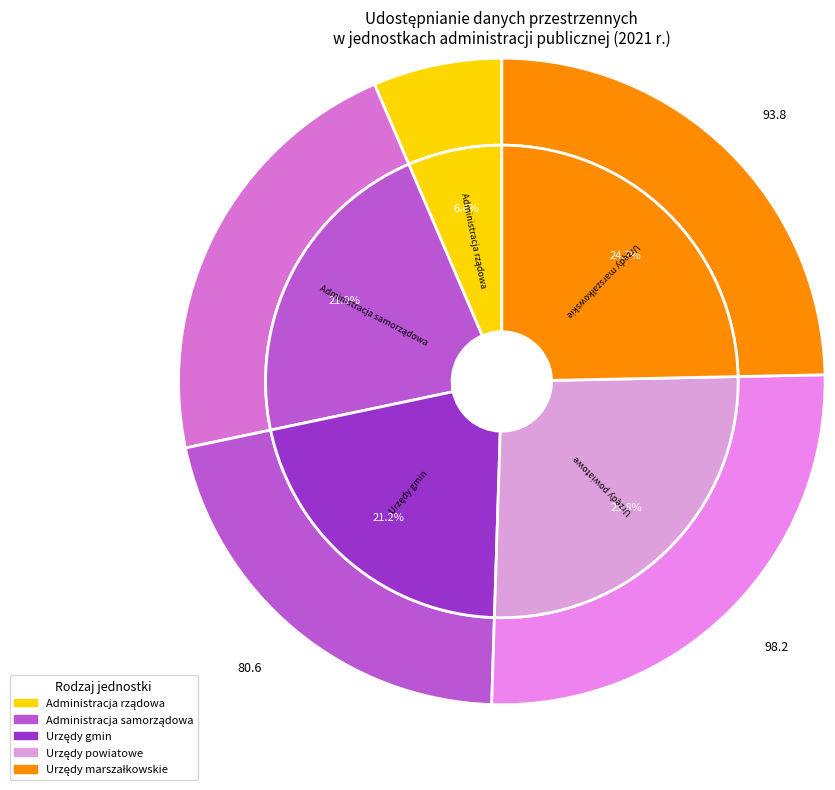

To the nearest percent, what is the difference between the Administracja samorządowa and Urzędy gmin slice percentages?

1%